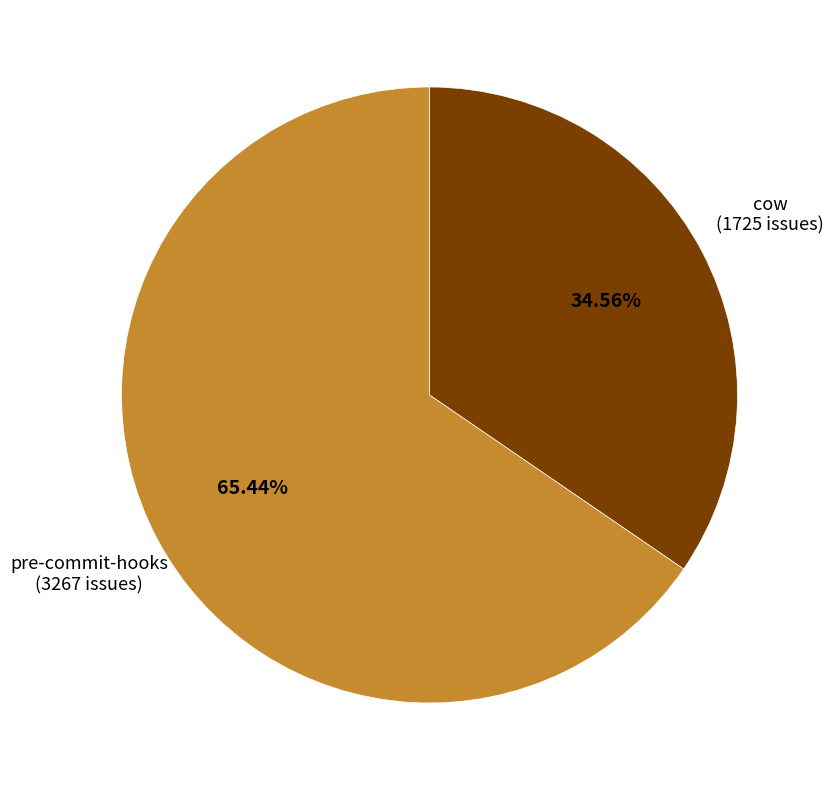

Does cow account for over 50% of the chart?

No